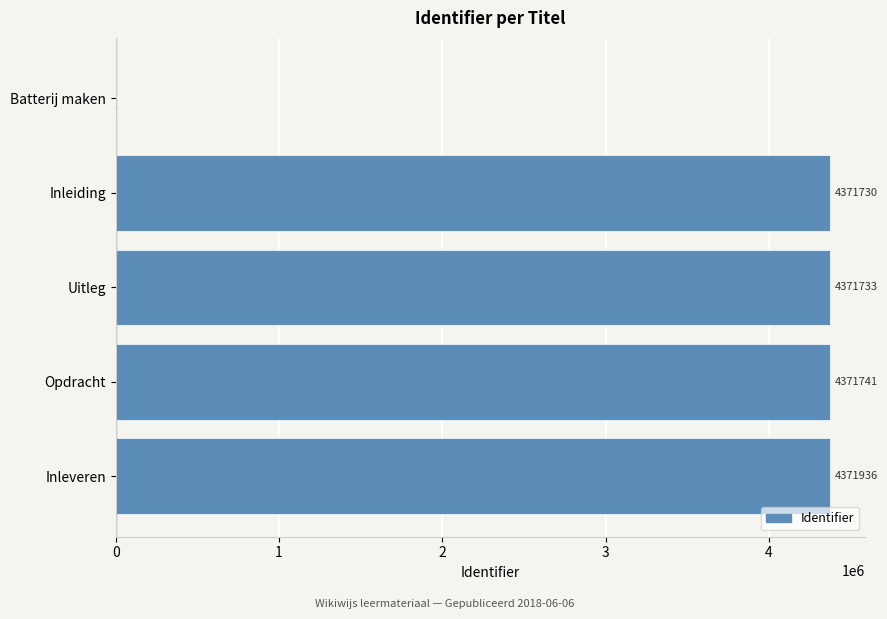

How many values are above zero?

4